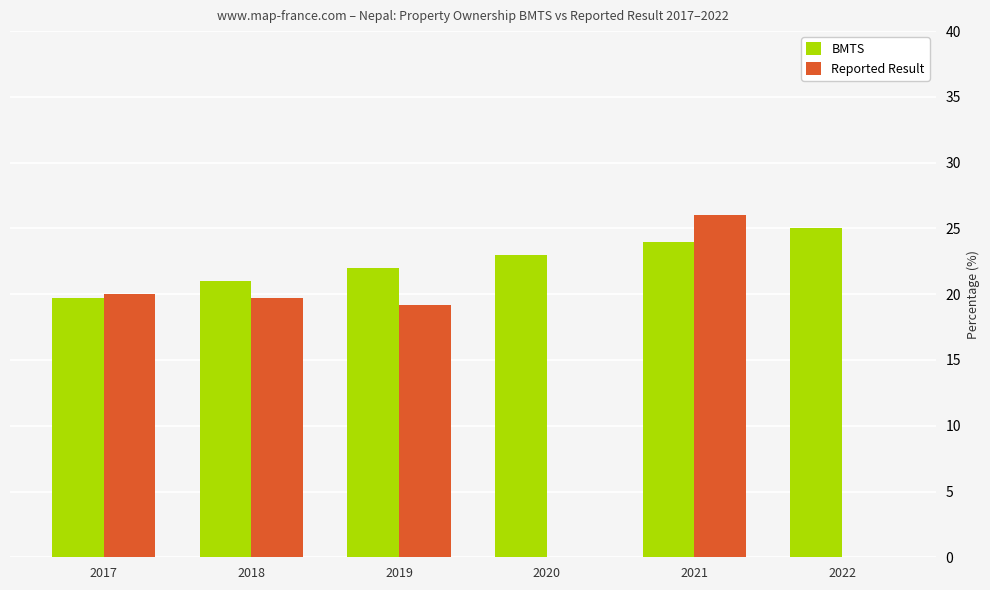

How many data points does each series have?

6